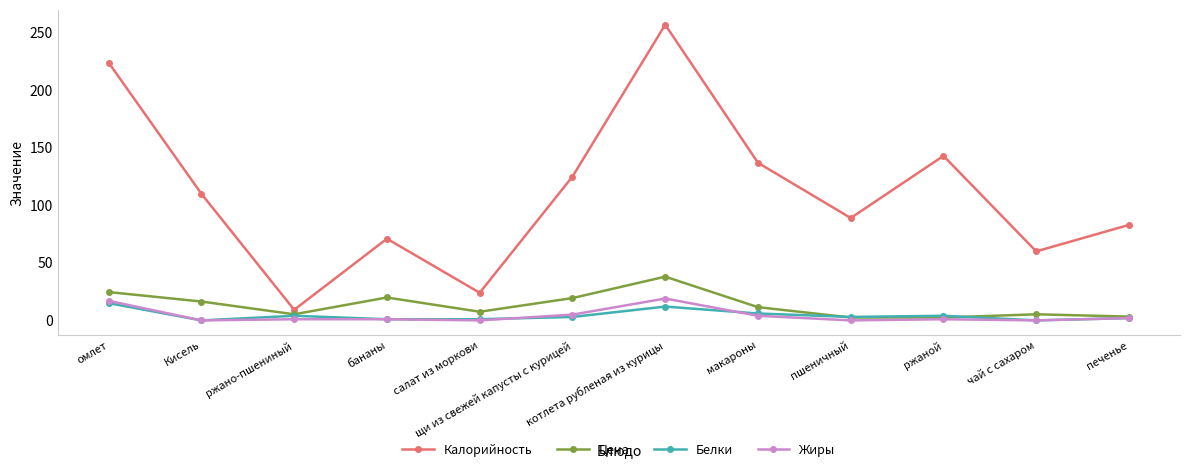

Between Кисель and печенье, which series saw the biggest shift?

Калорийность